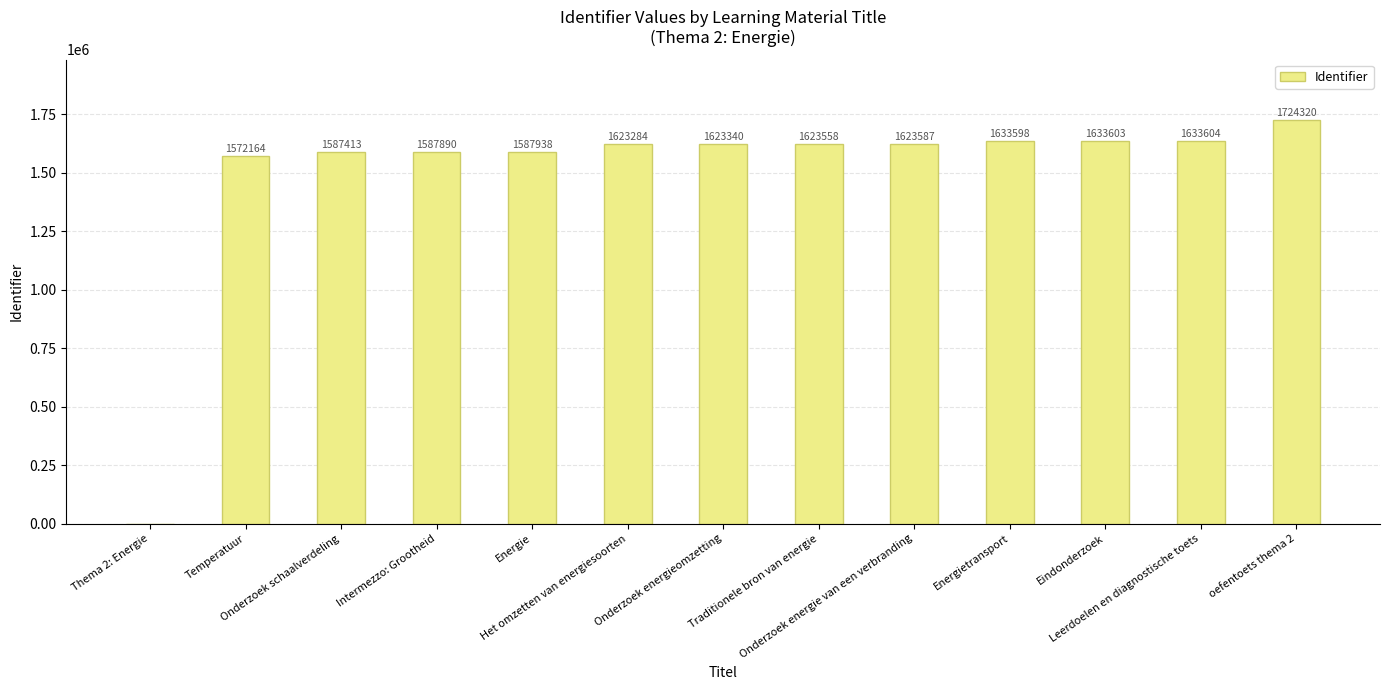

Approximately how many times larger is the value at Onderzoek schaalverdeling compared to Temperatuur?

1.0